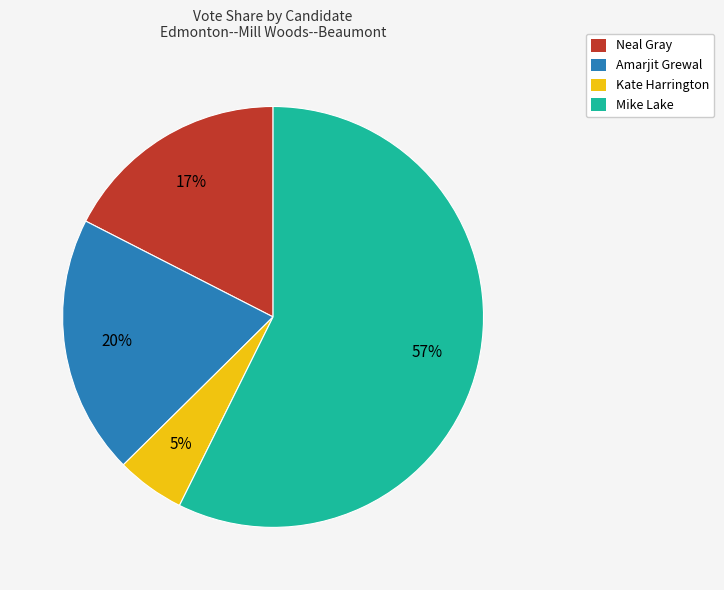

Is Neal Gray the majority of the pie?

No